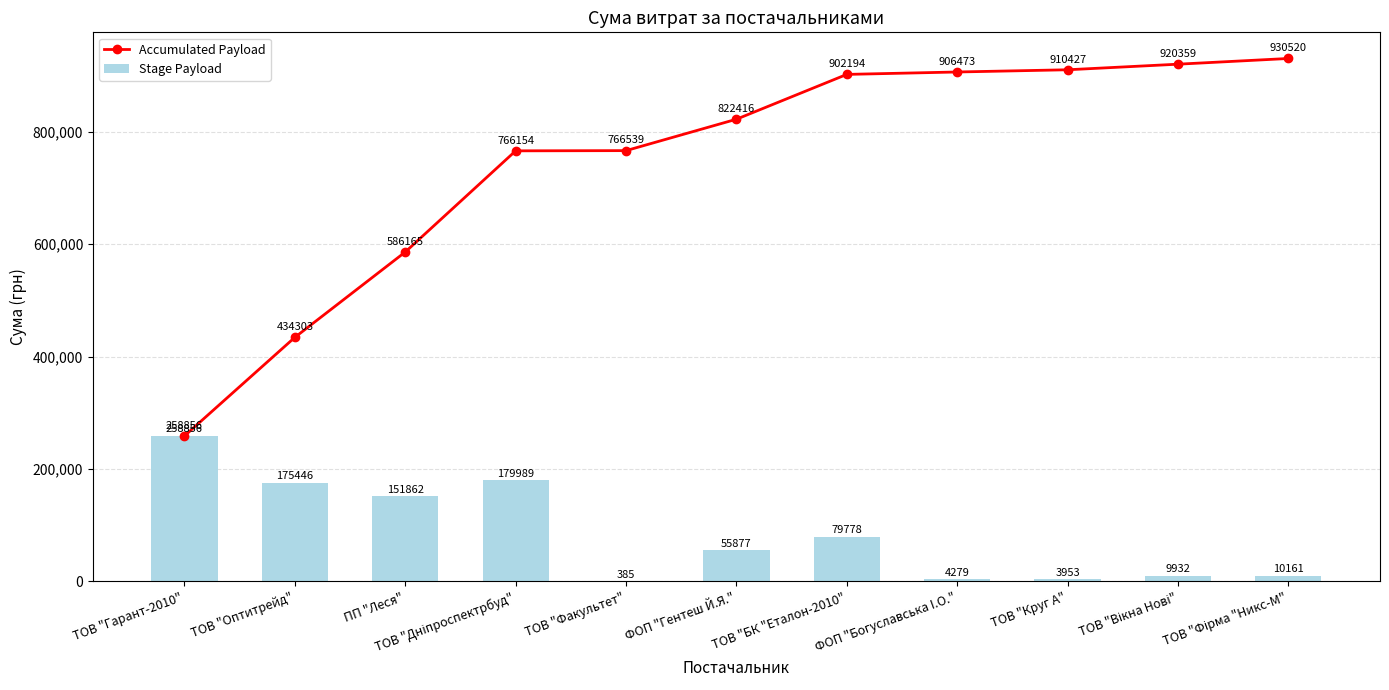

Is it true that Stage Payload equals 5629.7 at ТОВ "Круг А"?

False